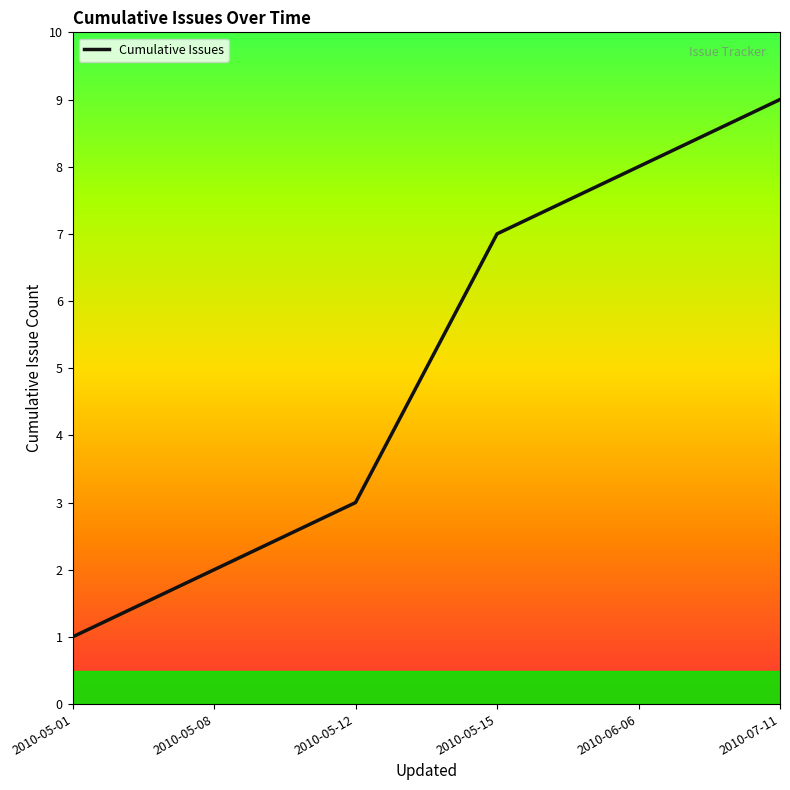

Where is the data nearest to the value 5?

2010-05-12